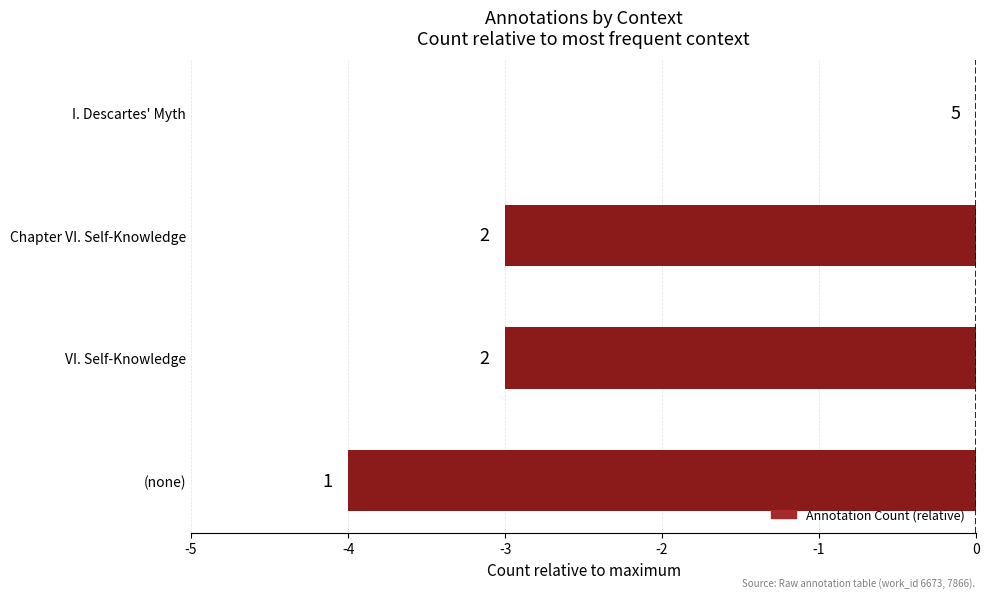

Count the values in the range -3 to 0.

3